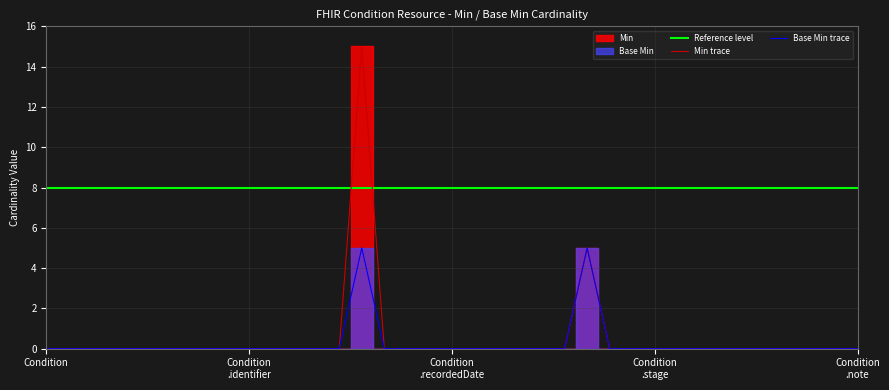

Which label corresponds to the smallest value in the chart?

Condition